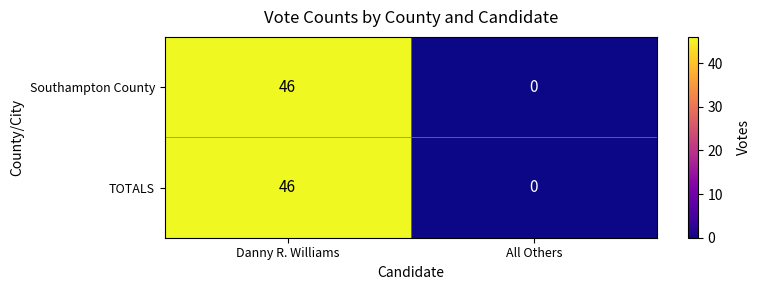

The value of TOTALS at Danny R. Williams is 46. True or false?

True